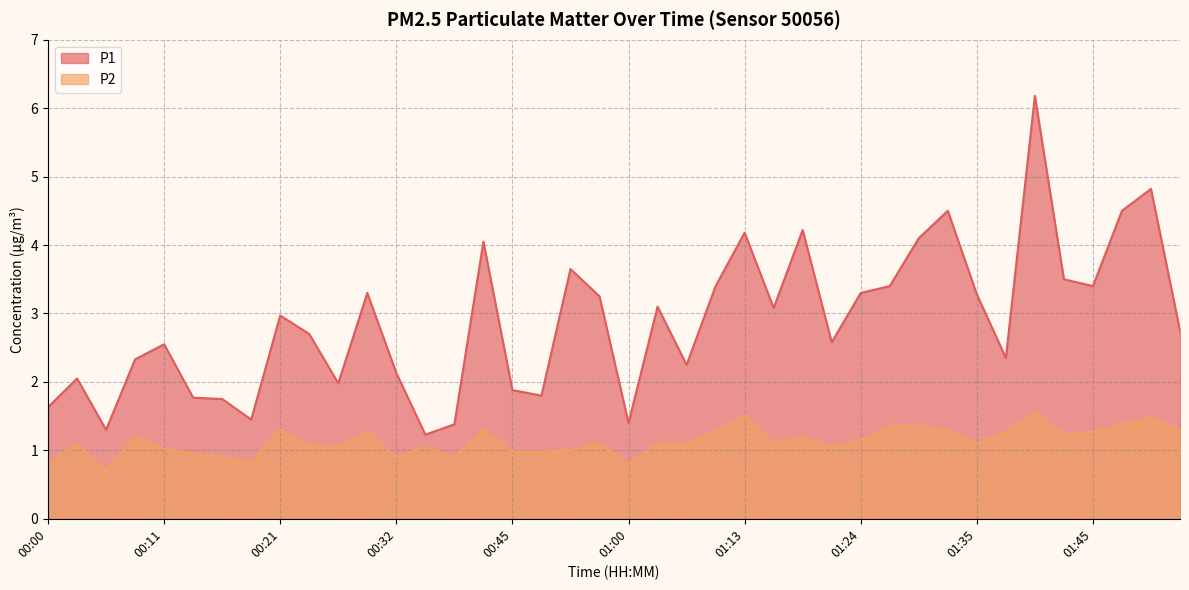

At which category does the chart reach its minimum across all series?

00:06